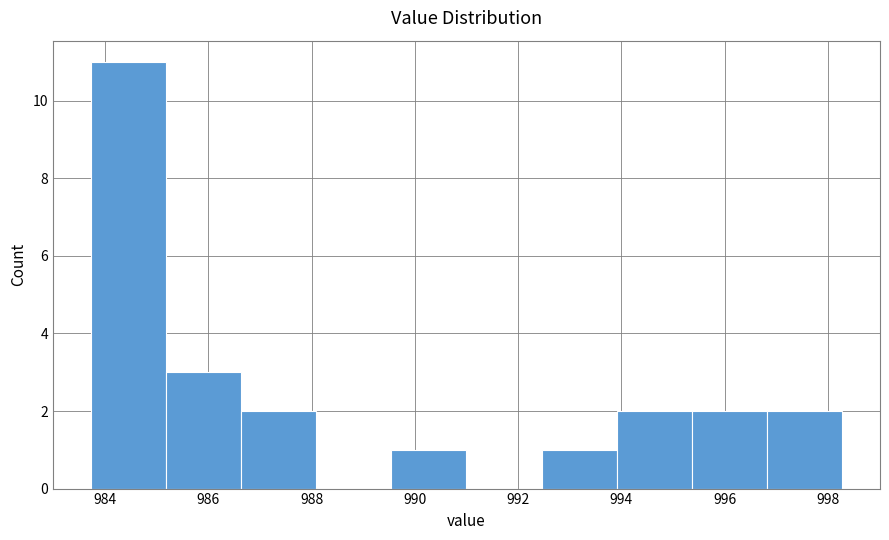

Over which range of the x-axis is the bar tallest?

983.8 to 985.2